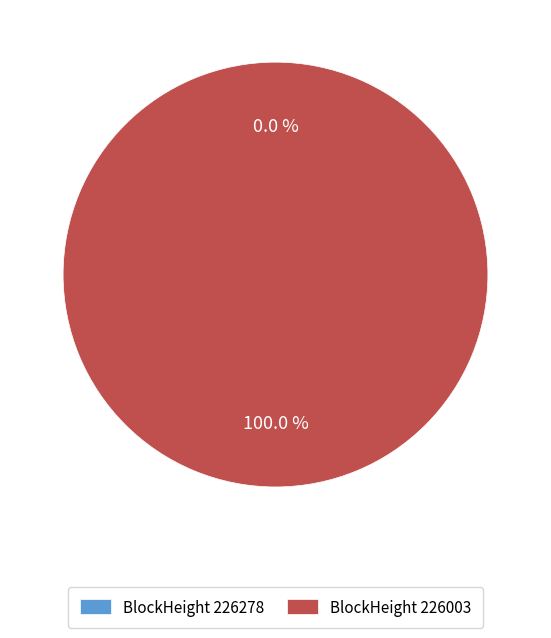

The 226003 slice represents 100% of the pie. True or false?

True